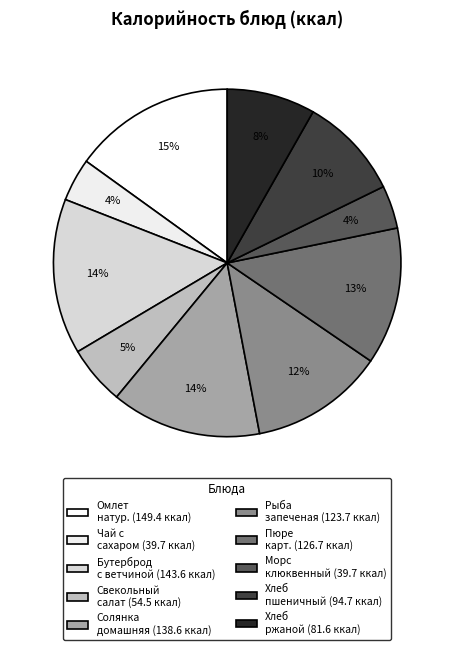

Is there any slice that represents more than half of the pie?

No